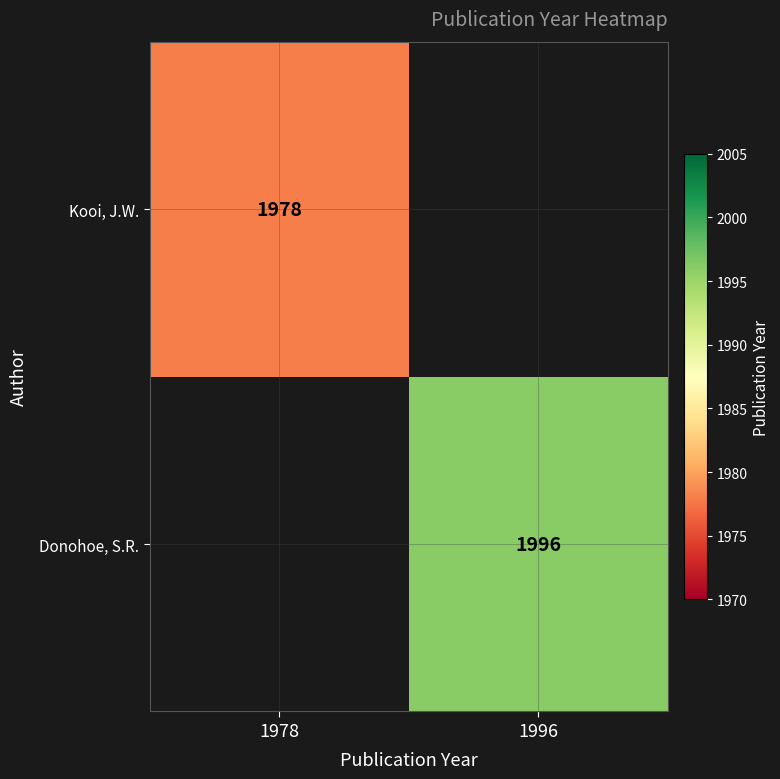

The Kooi, J.W. series shows 1978 at 1978. True or false?

True